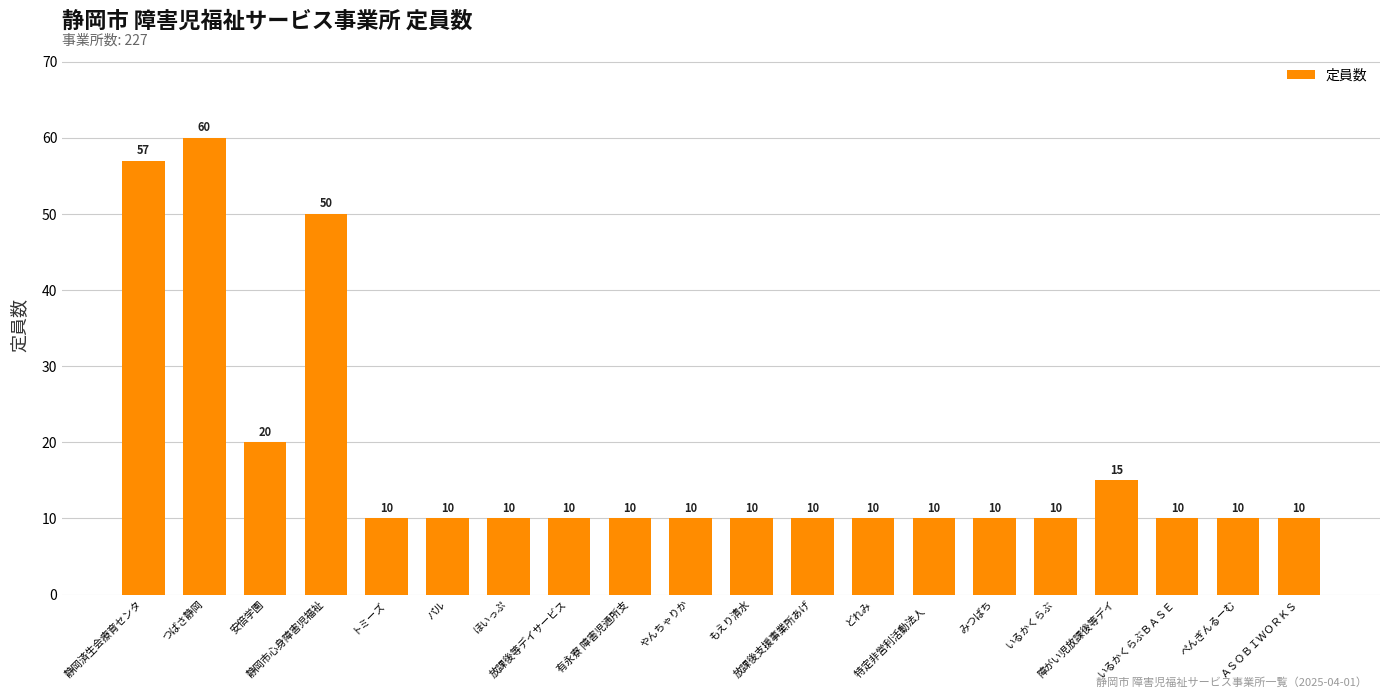

What is the average value?

18